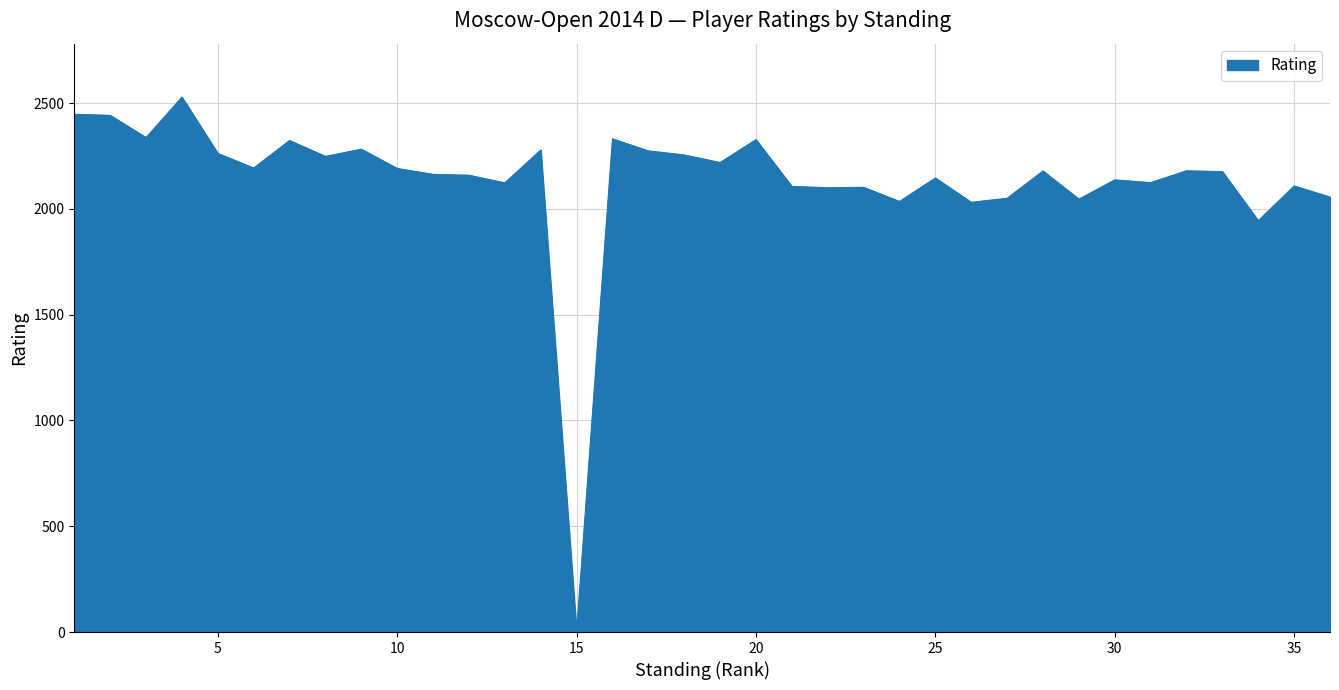

What is the difference between the second highest and second lowest values?

503